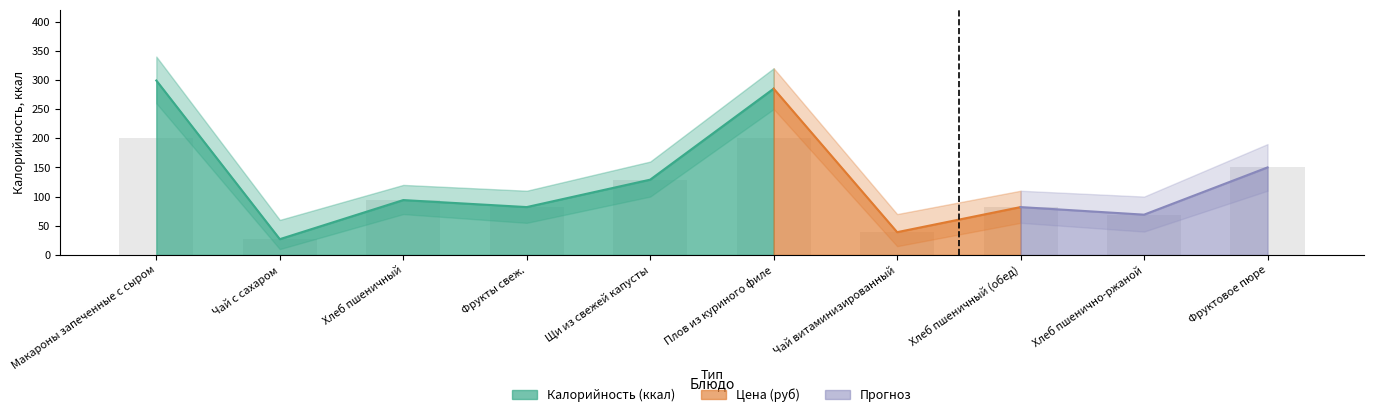

The Цена series shows 62.1 at Плов из куриного филе. True or false?

False